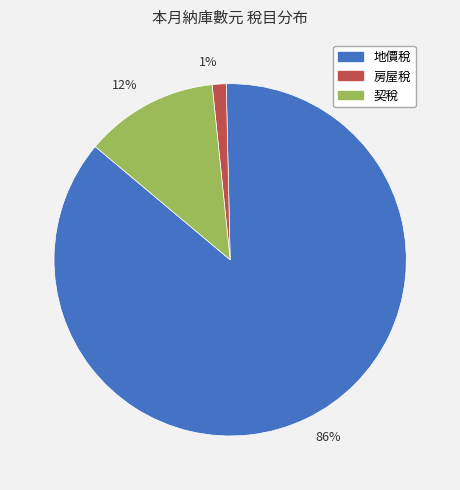

Is there a majority slice in this chart?

Yes